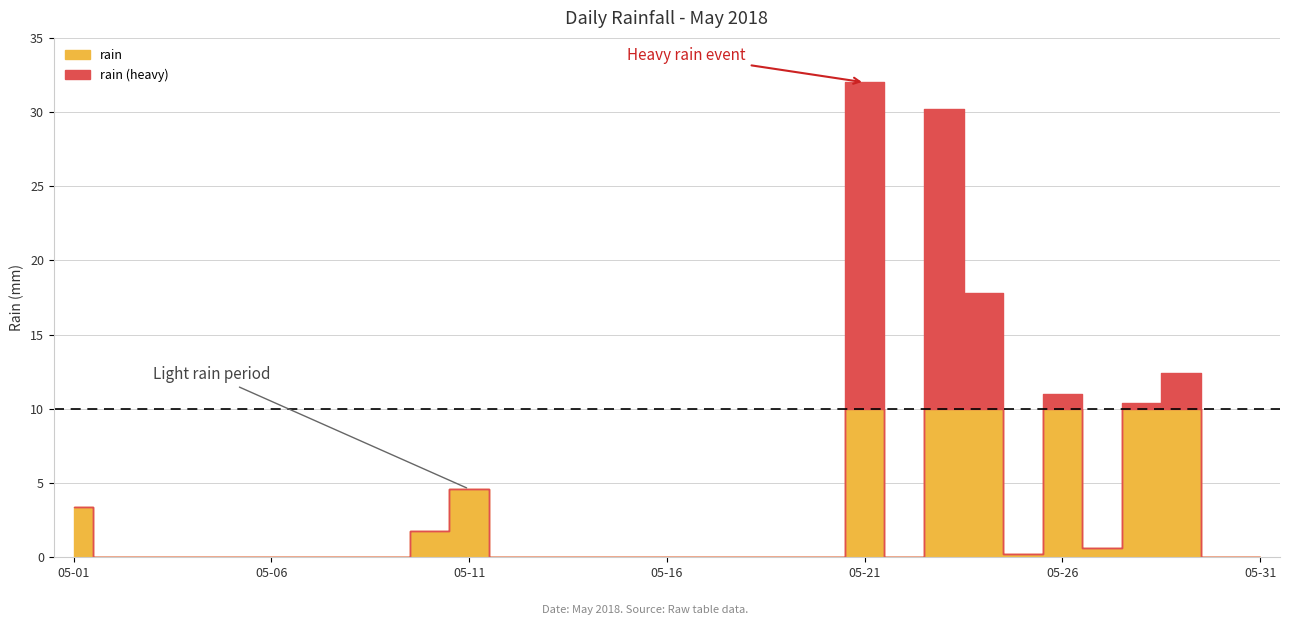

List the labels in order of value, smallest first.

2018-05-02, 2018-05-03, 2018-05-04, 2018-05-05, 2018-05-06, 2018-05-07, 2018-05-08, 2018-05-09, 2018-05-12, 2018-05-13, 2018-05-14, 2018-05-15, 2018-05-16, 2018-05-17, 2018-05-18, 2018-05-19, 2018-05-20, 2018-05-22, 2018-05-30, 2018-05-31, 2018-05-25, 2018-05-27, 2018-05-10, 2018-05-01, 2018-05-11, 2018-05-28, 2018-05-26, 2018-05-29, 2018-05-24, 2018-05-23, 2018-05-21